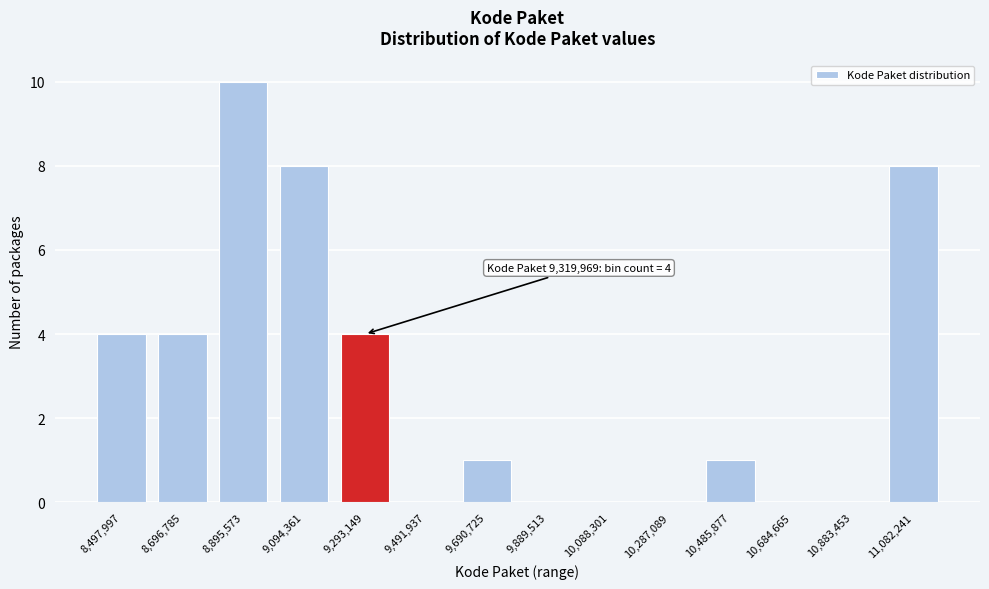

Reading left to right, extract all data points from this chart.

8,497,997=4	8,696,785=4	8,895,573=10	9,094,361=8	9,293,149=4	9,491,937=0	9,690,725=1	9,889,513=0	10,088,301=0	10,287,089=0	10,485,877=1	10,684,665=0	10,883,453=0	11,082,241=8